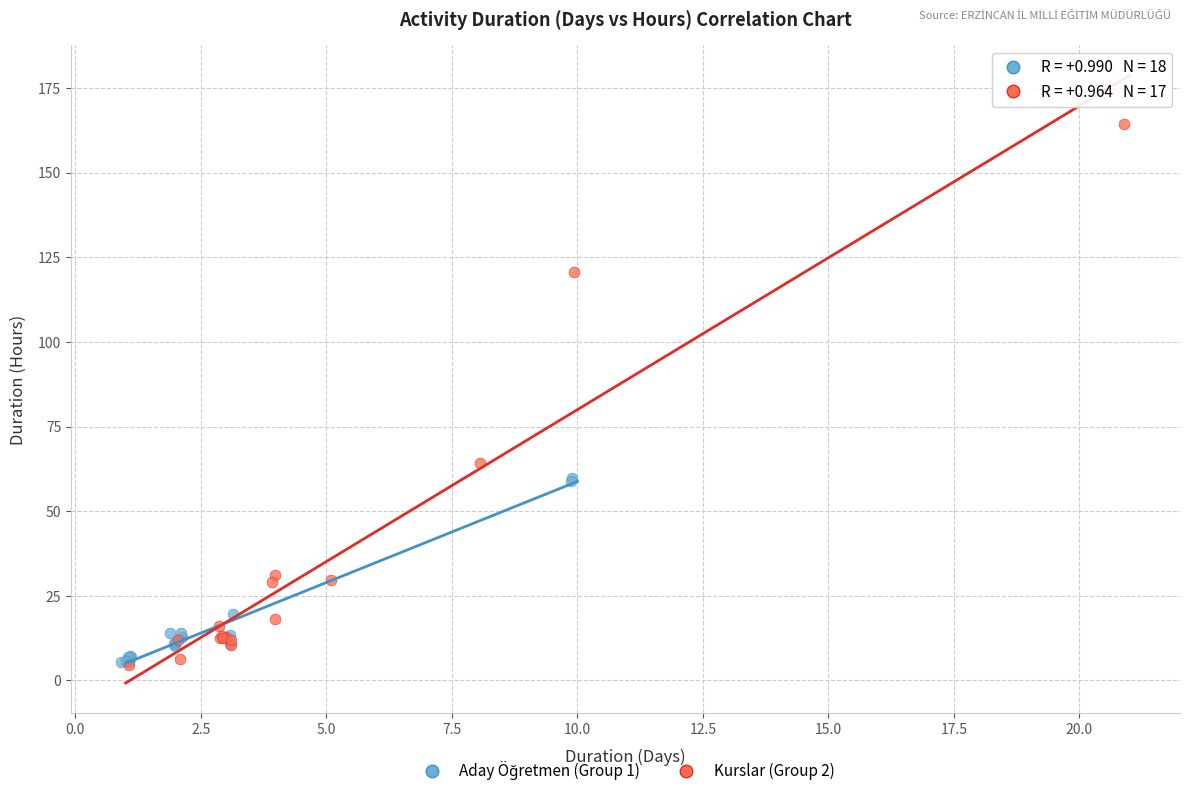

Which series has the widest spread of Y values?

Kurslar (Group 2)